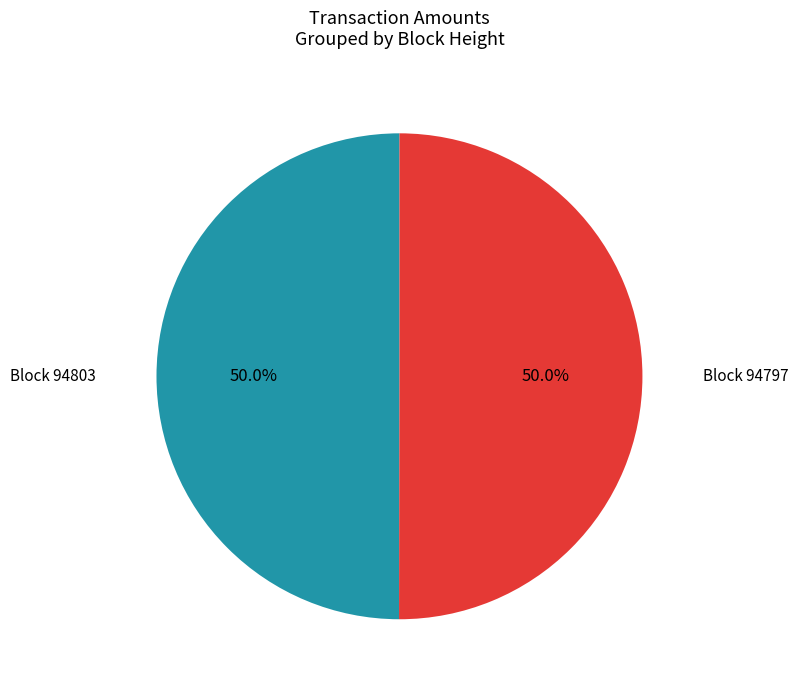

To the nearest percent, what is the average slice percentage?

50%